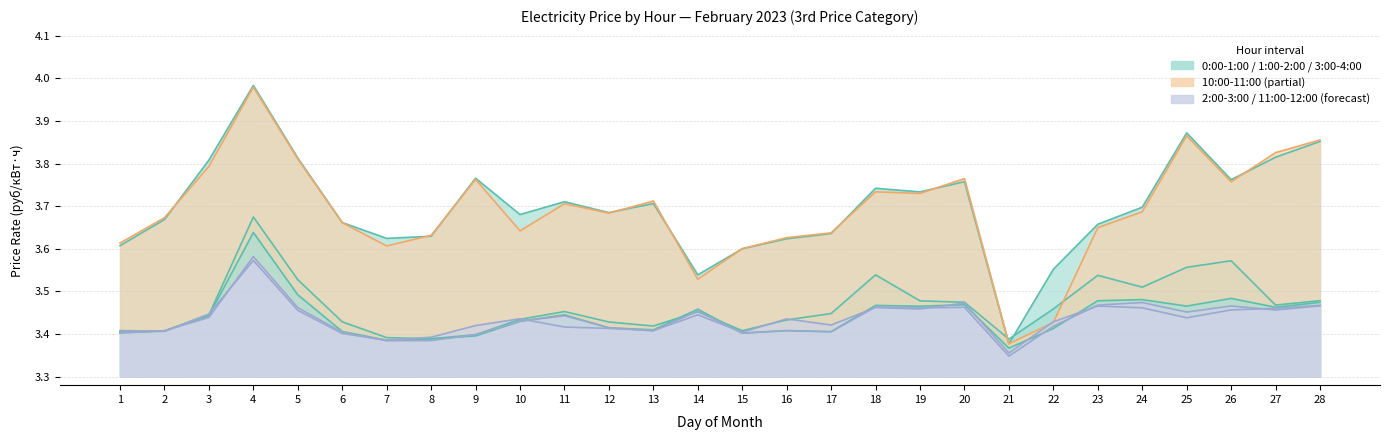

At which label is 0:00-1:00 closest to 3?

21